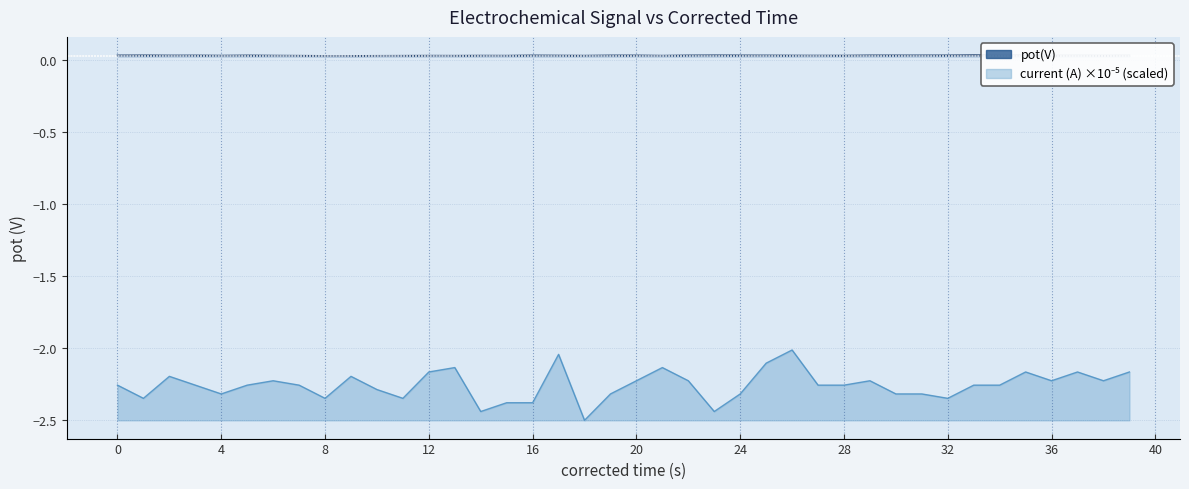

True or false: current (A) and pot(V) cross at least once.

False